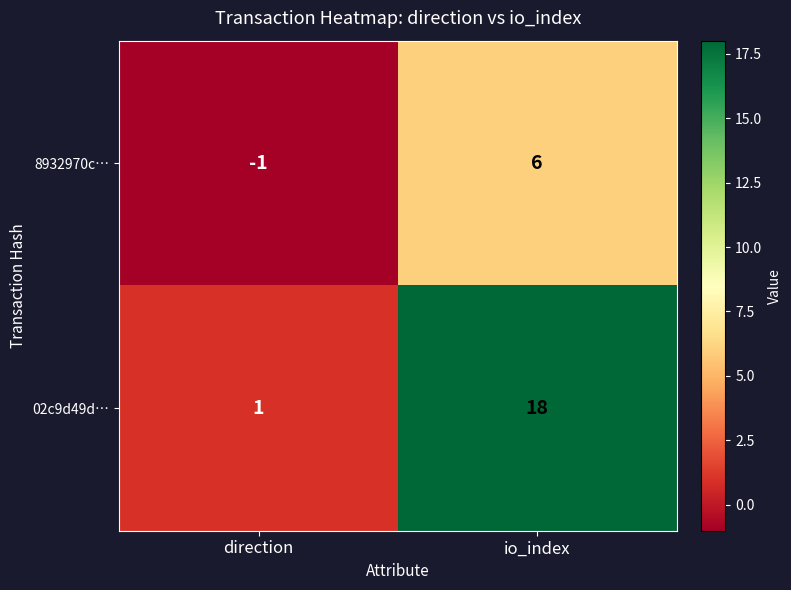

Reading left to right, extract all data points from this chart.

8932970c…: -1	6
02c9d49d…: 1	18